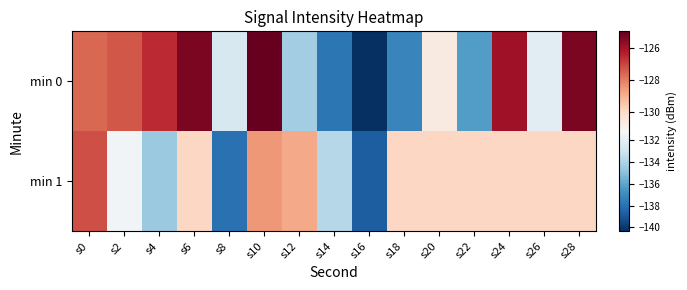

What is the difference between the highest and lowest values at s2?

4.1